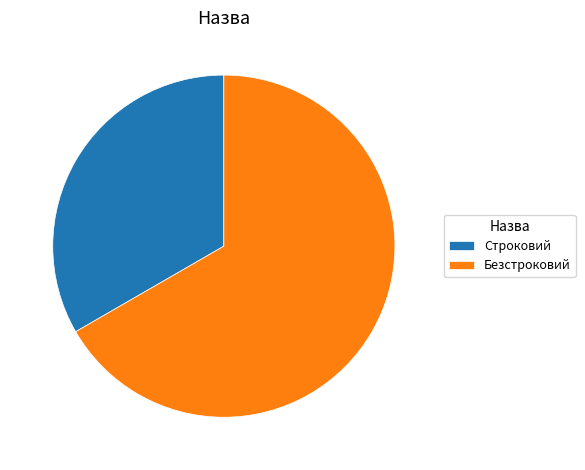

The Строковий slice represents 25% of the pie. True or false?

False